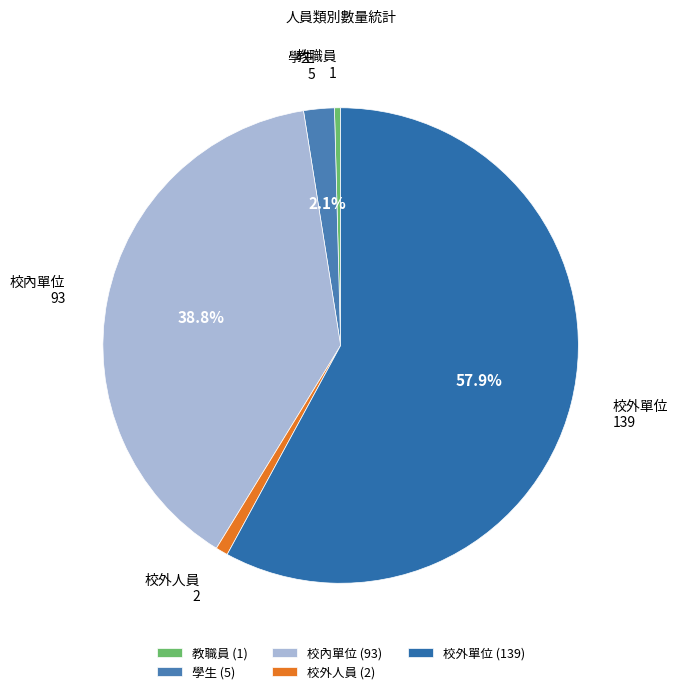

Approximately how many times larger is the value at 教職員 compared to 校外人員?

0.5